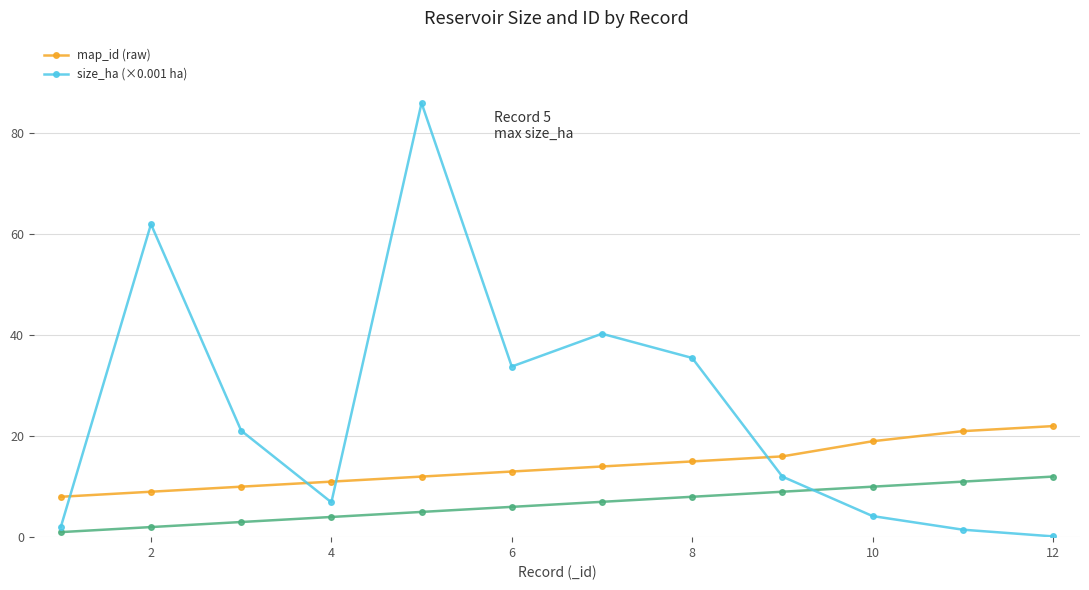

List the series in order of their overall mean, lowest first.

map_id (raw), size_ha (×0.001 ha)